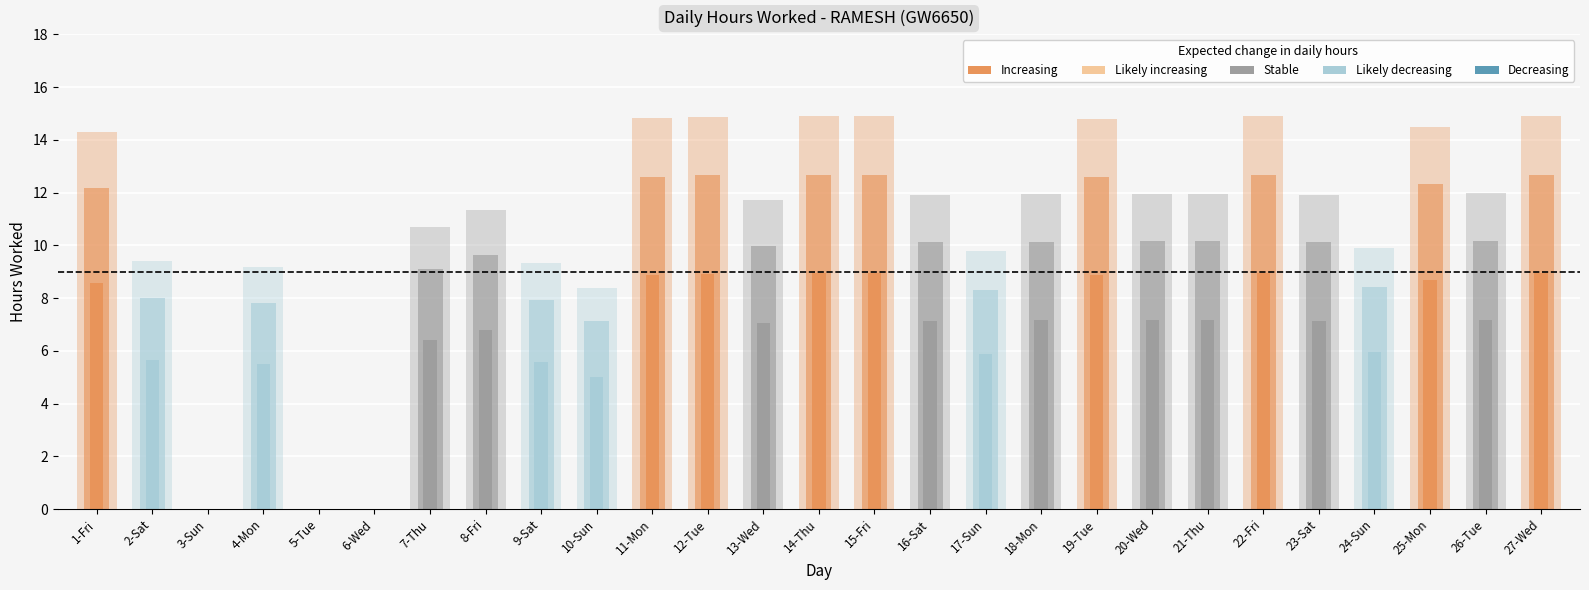

List the labels in order of value, smallest first.

3-Sun, 5-Tue, 6-Wed, 10-Sun, 4-Mon, 9-Sat, 2-Sat, 17-Sun, 24-Sun, 7-Thu, 8-Fri, 13-Wed, 16-Sat, 23-Sat, 18-Mon, 21-Thu, 20-Wed, 26-Tue, 1-Fri, 25-Mon, 19-Tue, 11-Mon, 12-Tue, 27-Wed, 22-Fri, 14-Thu, 15-Fri